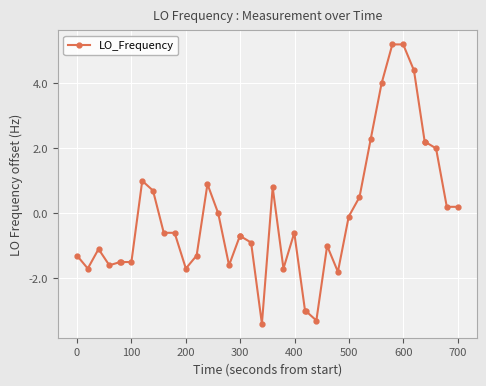

What is the sum of all values?

-4.4